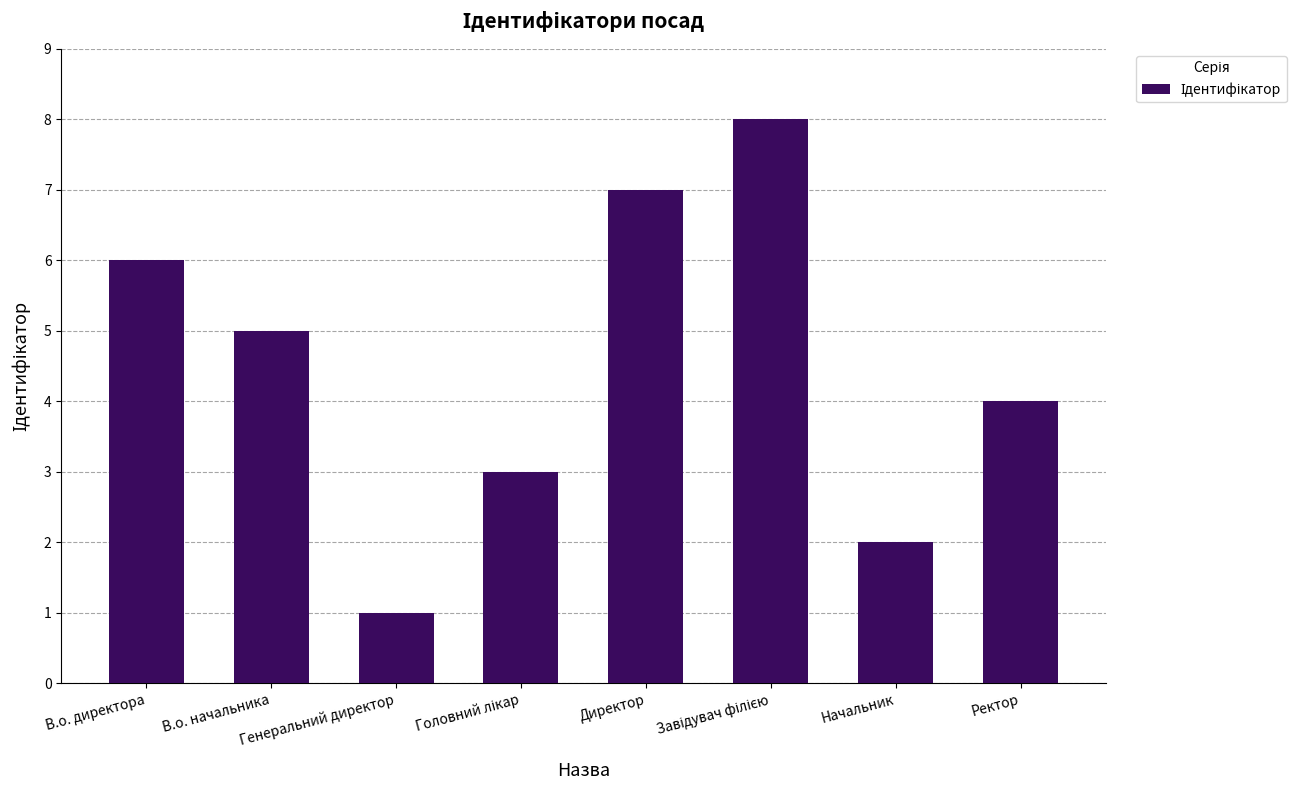

Where does the data first go above 5?

В.о. директора